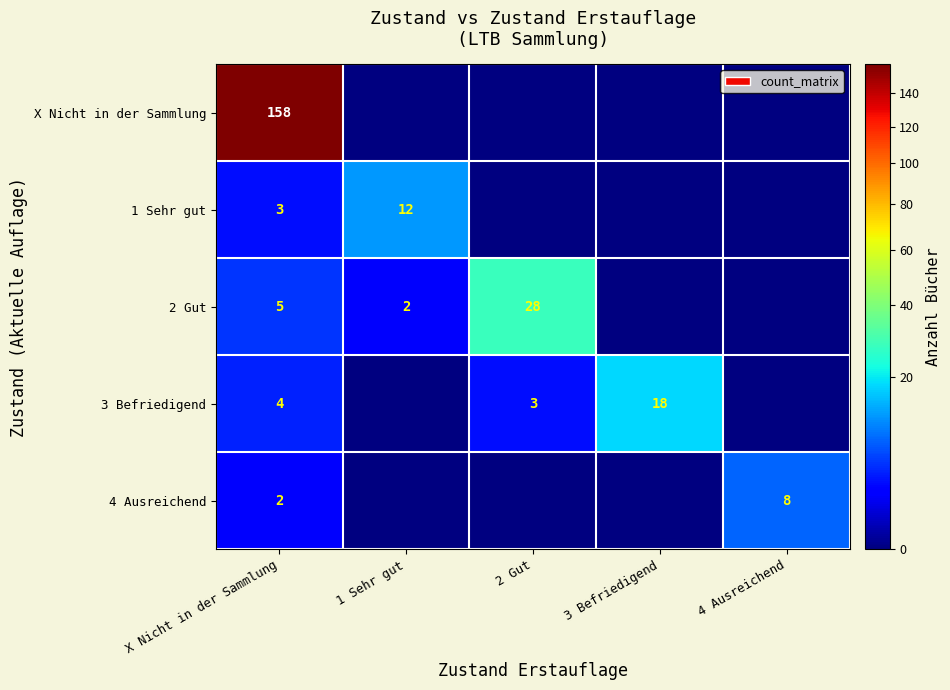

What is the spread (max minus min) of values at X Nicht in der Sammlung?

156